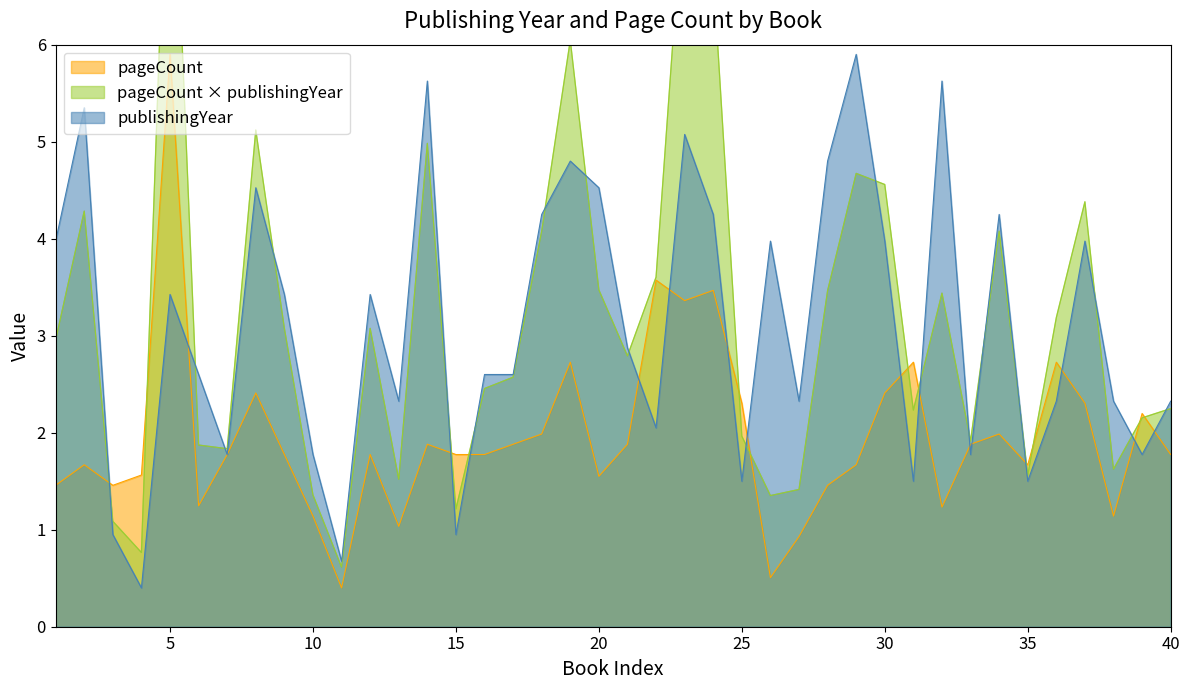

The value of pageCount at 10 is 1.1. True or false?

True